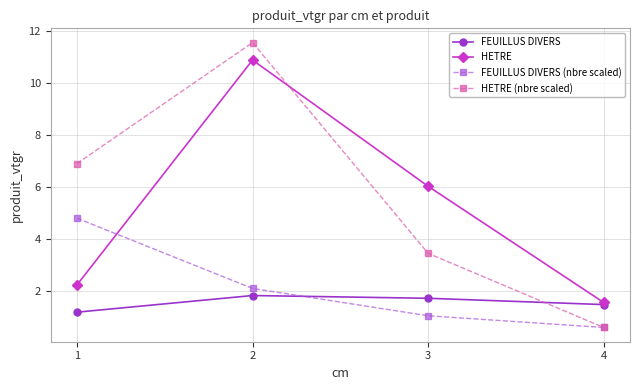

The value of FEUILLUS DIVERS at 4 is 1.5. True or false?

True